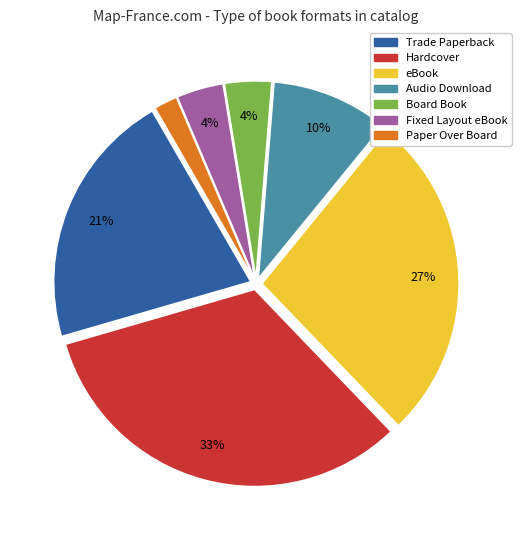

Which has a higher value, Hardcover or eBook?

Hardcover